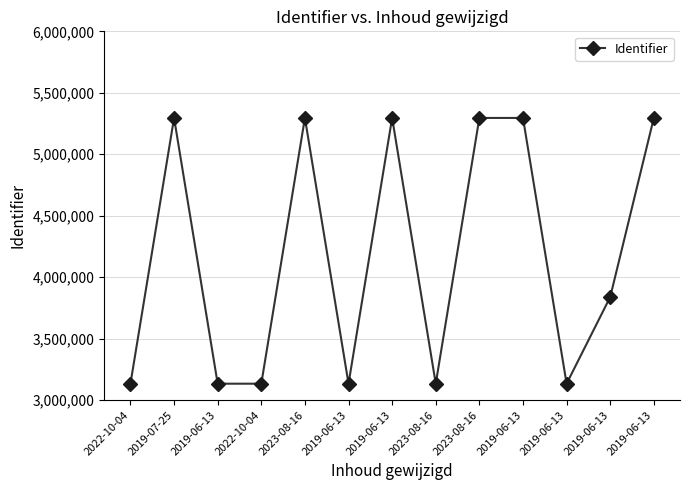

Reading right to left, extract all data points from this chart.

5295533	3839204	3134061	5295531	5295530	3134059	5295529	3134056	5295527	3134054	3134052	5295525	3134051